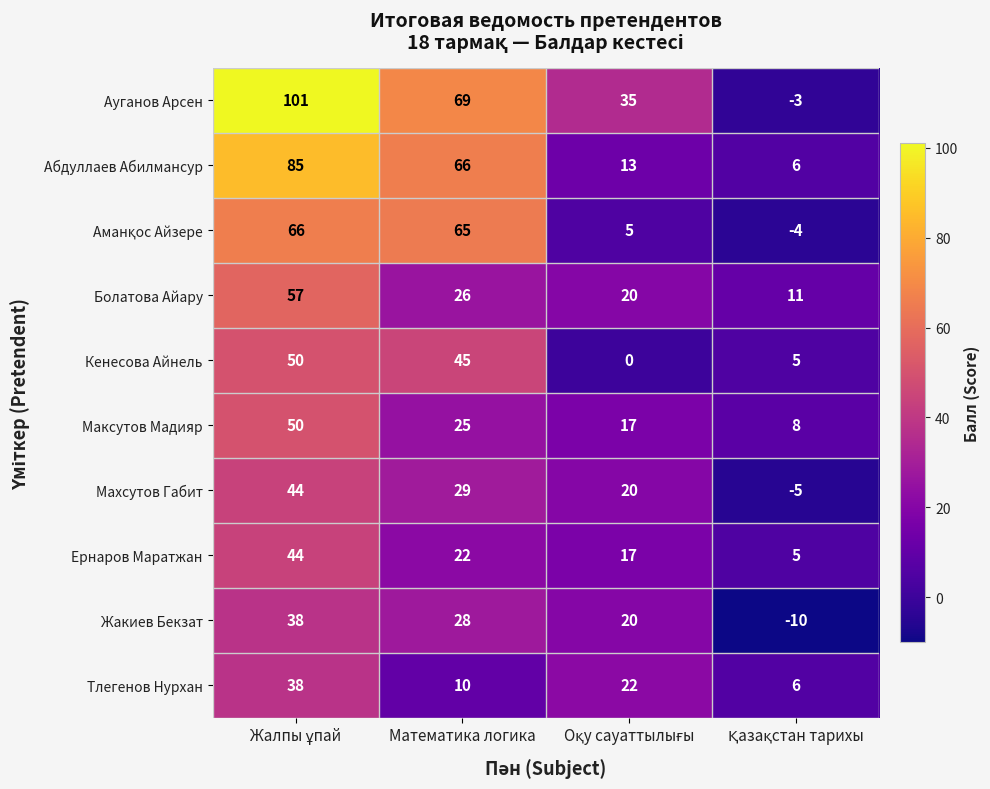

What is the sum of all Махсутов Габит values?

88